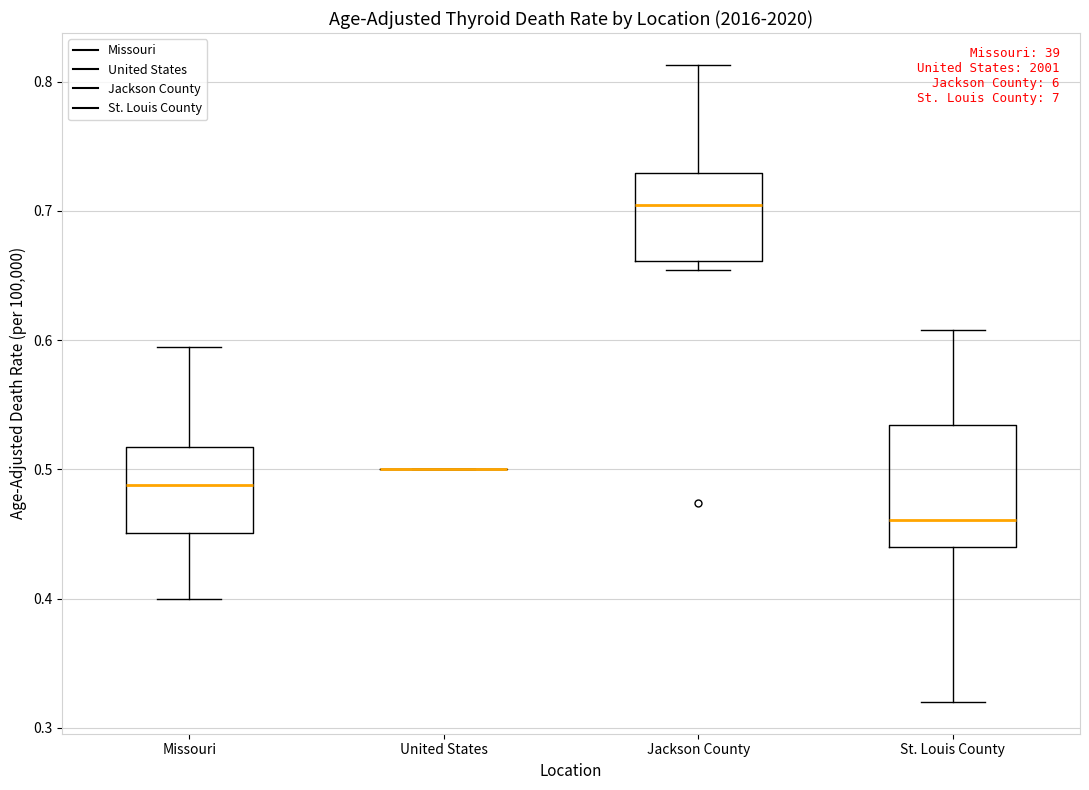

Reading left to right, transcribe this box plot: for each box, give where its median line is, the range the box spans, and where its two whiskers end, as read against the y-axis. The values are not printed on the chart, so give them approximately, as read against the axis.

Missouri: median 0.49, box 0.45 to 0.52, whiskers 0.40 to 0.59
United States: box collapsed to a line at 0.50, whiskers 0.50 to 0.50
Jackson County: median 0.70, box 0.66 to 0.73, whiskers 0.65 to 0.81
St. Louis County: median 0.46, box 0.44 to 0.53, whiskers 0.32 to 0.61